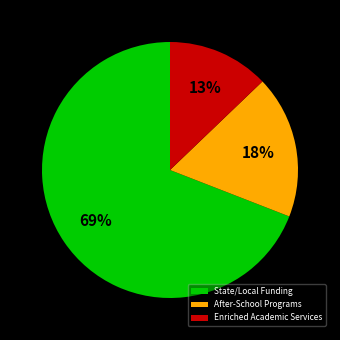

Which slice is the smallest?

Enriched Academic Services